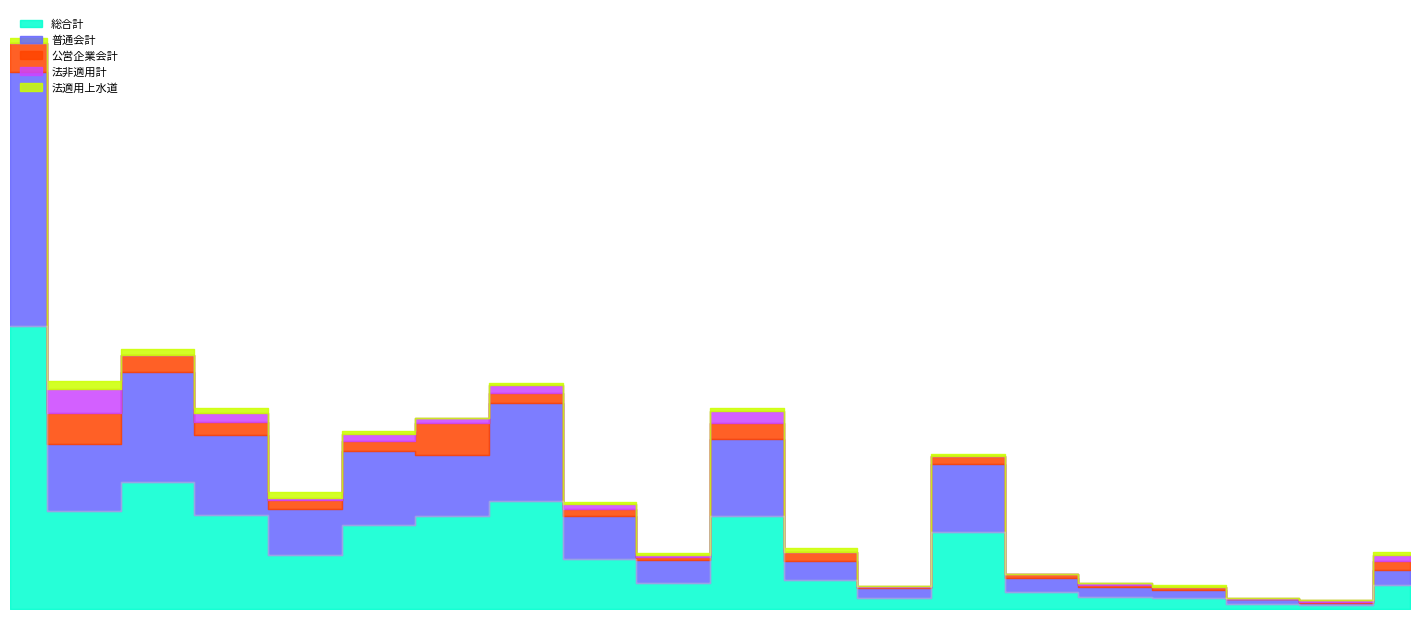

Where is the first local maximum for 法適用上水道?

足利市